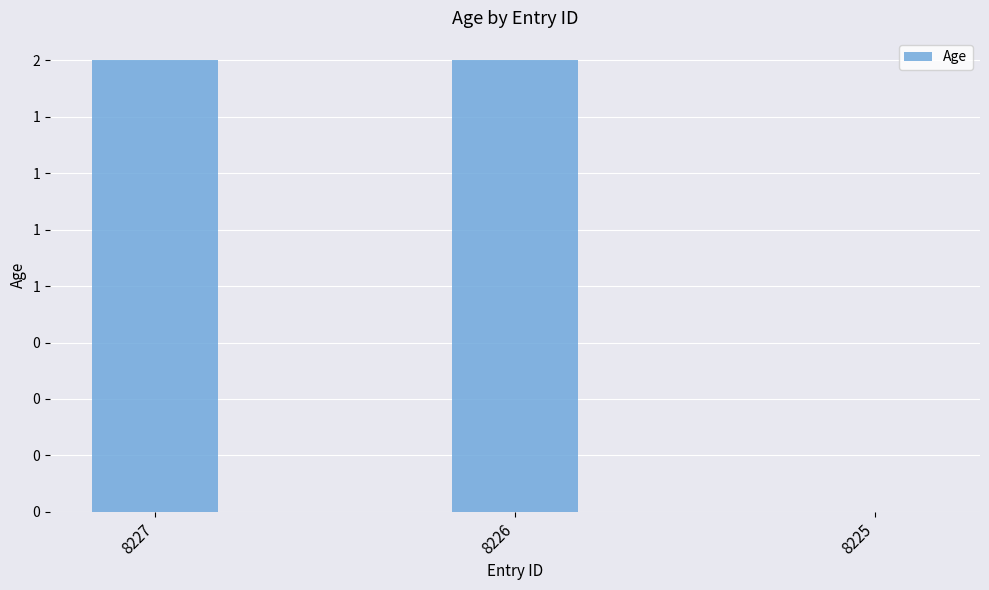

What is the difference between the maximum and minimum values?

2